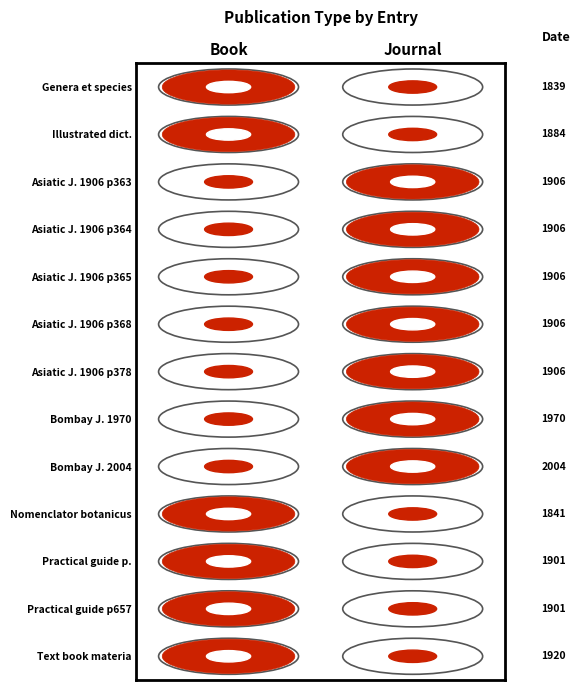

Reading left to right, extract all data points from this chart.

Book: 0=1839	1=1884	2=0	3=0	4=0	5=0	6=0	7=0	8=0	9=1841	10=1901	11=1901	12=1920
Journal: 0=0	1=0	2=1906	3=1906	4=1906	5=1906	6=1906	7=1970	8=2004	9=0	10=0	11=0	12=0